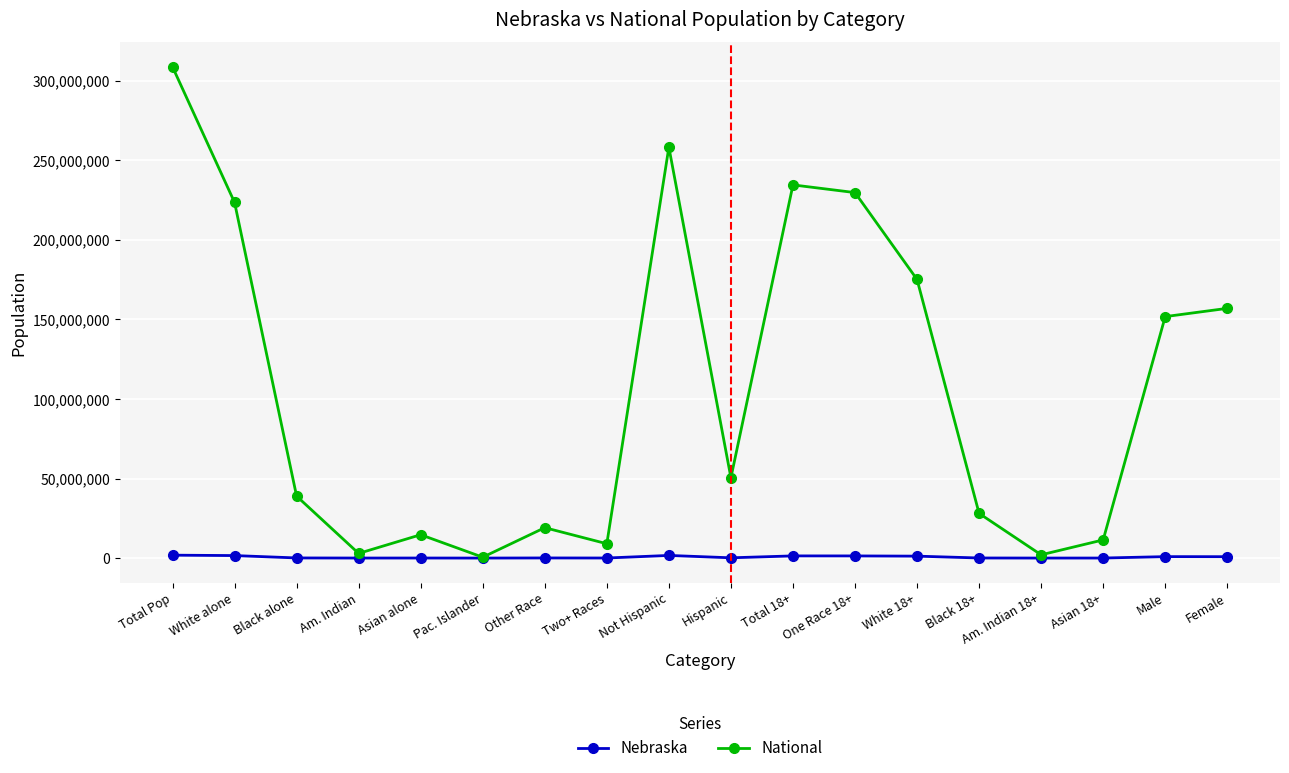

At which label does Nebraska first exceed 167405?

Total Pop